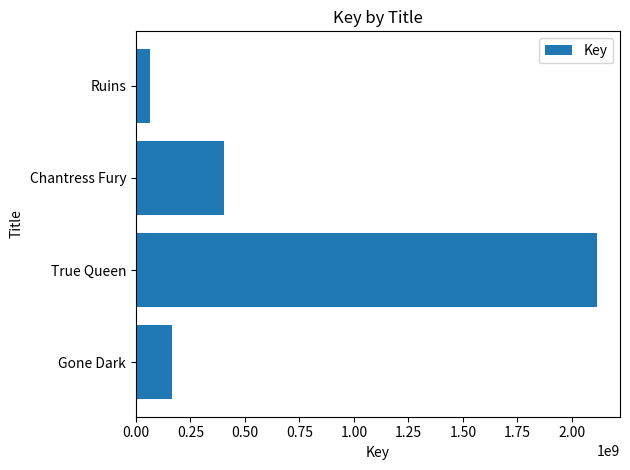

Reading bottom to top, list all the values displayed in this chart.

167681204	2115050455	402926208	64251713